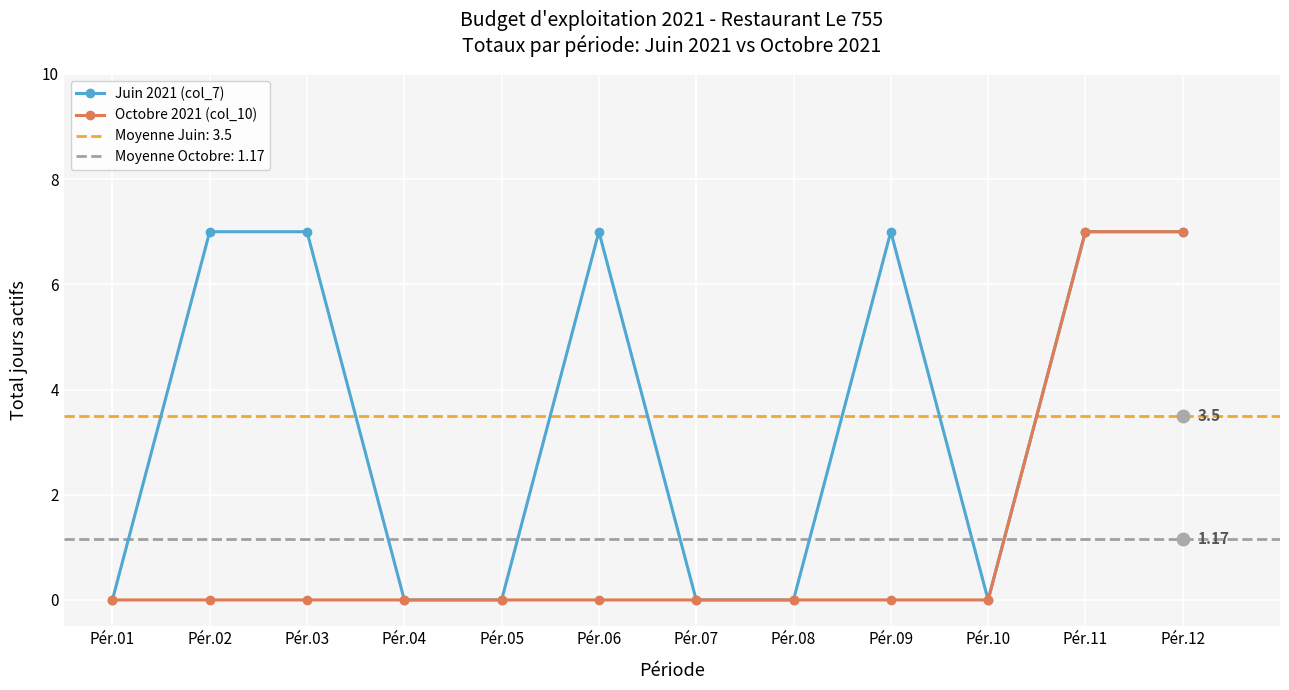

Between Pér.02 and Pér.10, which series saw the biggest shift?

Juin 2021 (col_7)